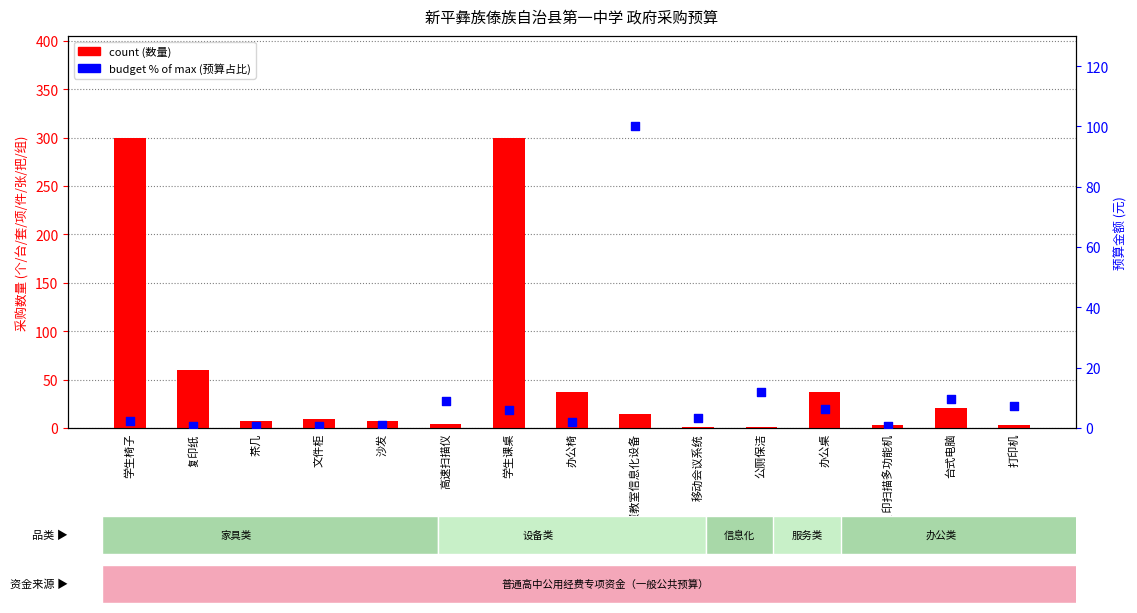

Which series has the widest spread of Y values?

count